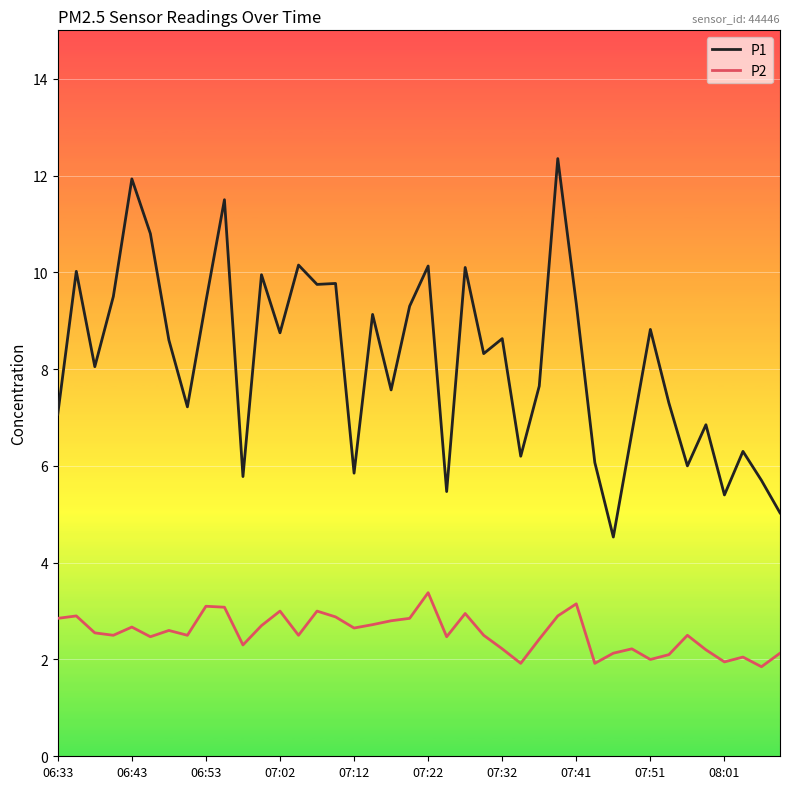

Rank the series by their maximum value, from highest to lowest.

P1, P2